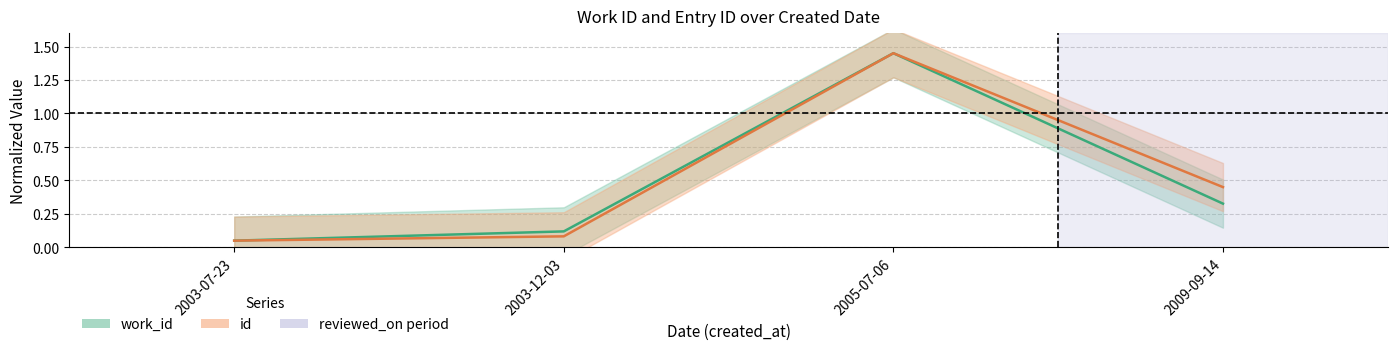

Reading left to right, list all the values displayed in this chart.

work_id: 0.1	0.1	1.4	0.3
id: 0.1	0.1	1.4	0.4